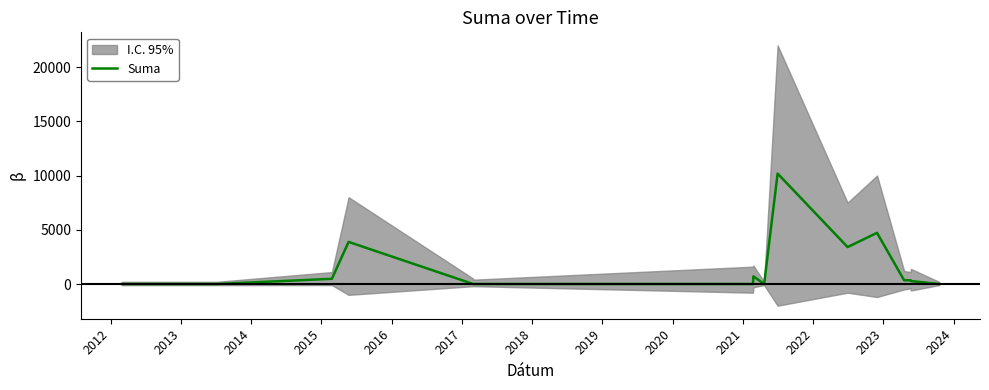

What is the difference between the maximum and minimum values?

10181.4